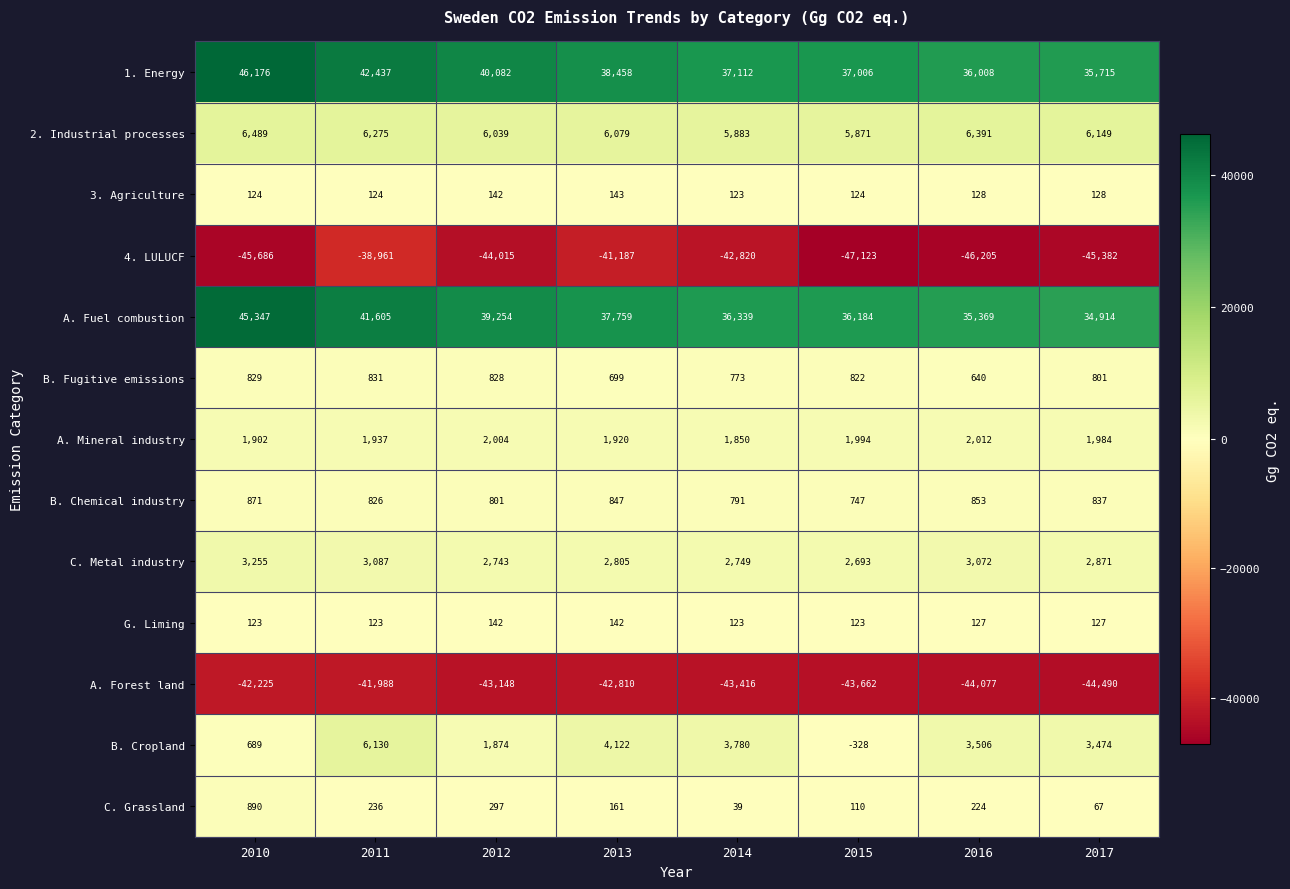

Where is C. Grassland nearest to the value 464?

2012